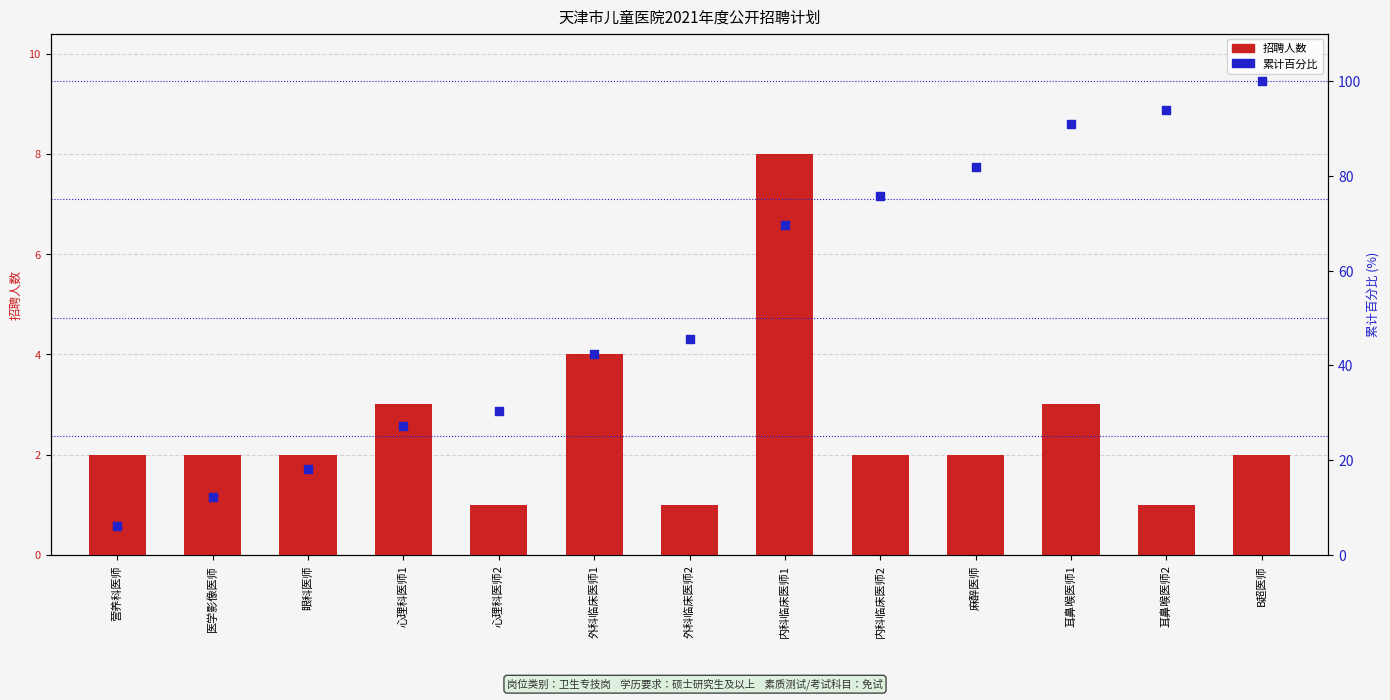

Which series has the widest spread of Y values?

累计百分比